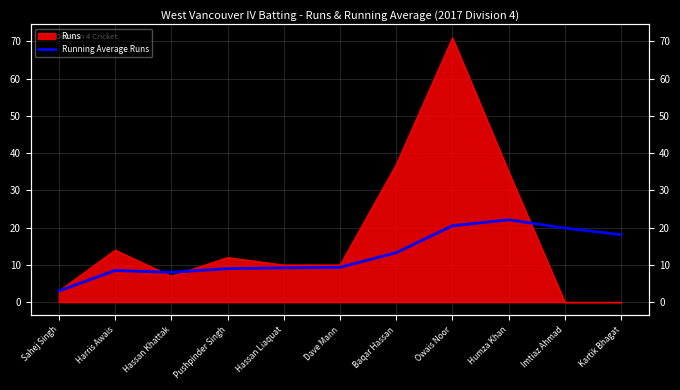

How many interior local valleys (lower than both neighbors) does the data have?

1